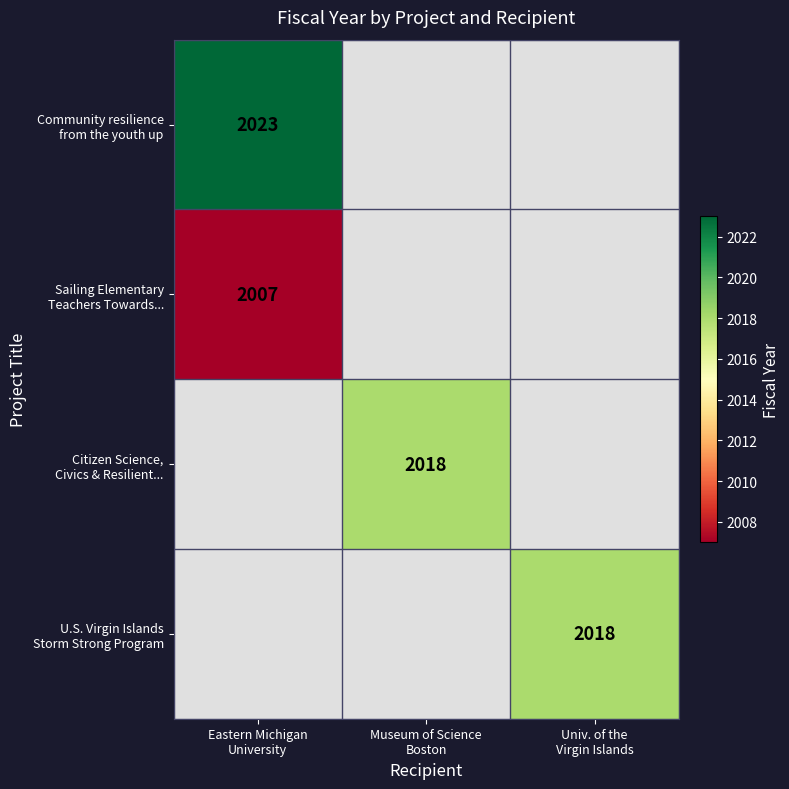

The Citizen Science, Civics & Resilient... series shows 3265.7 at Museum of Science Boston. True or false?

False